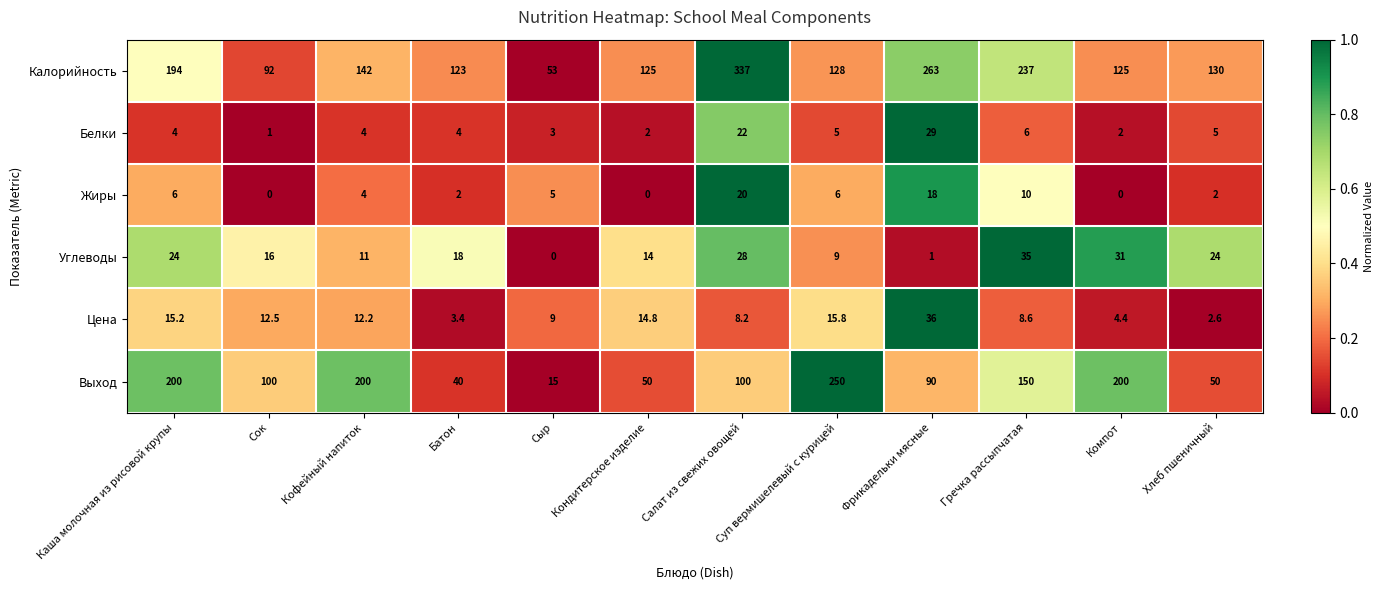

What is the difference between the Калорийность values at Салат из свежих овощей and Кондитерское изделие?

212.0